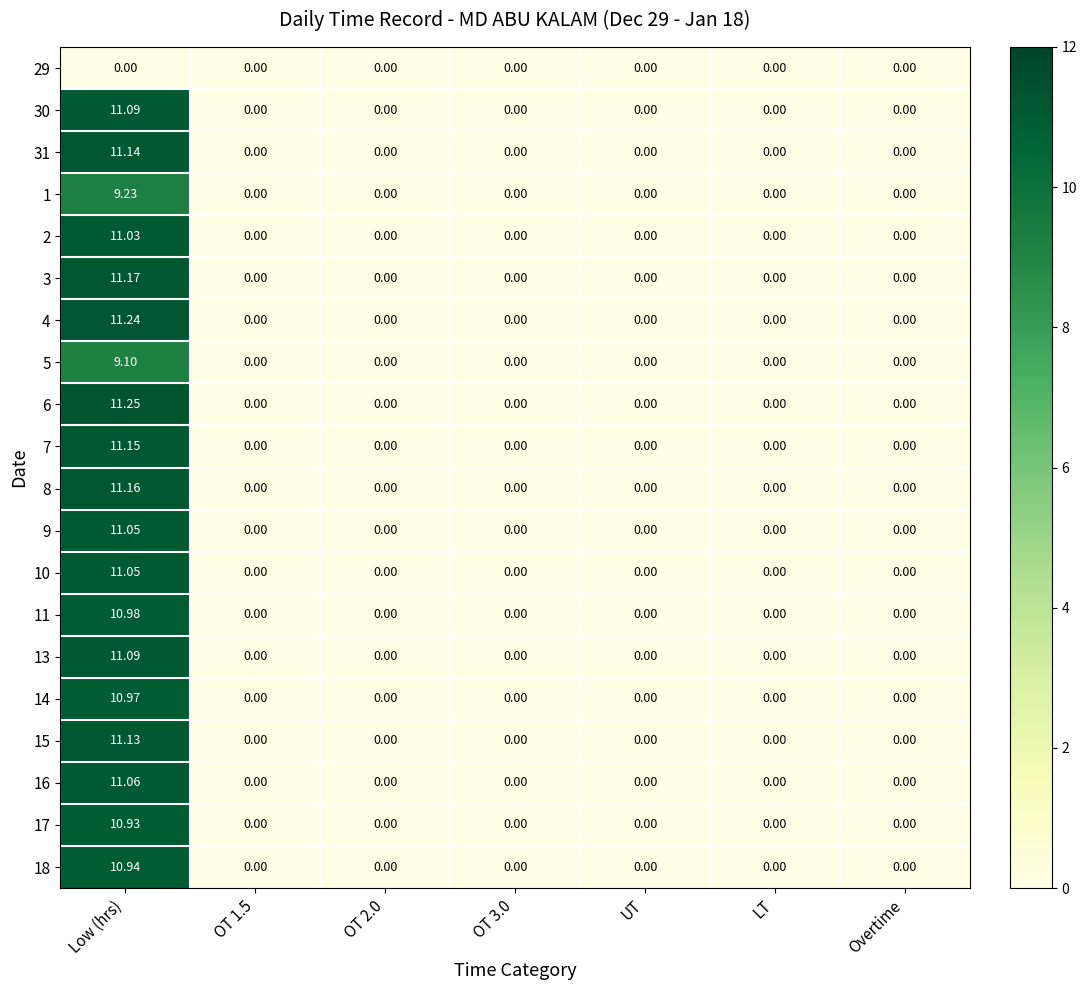

At which label does 11 reach its peak?

Low (hrs)